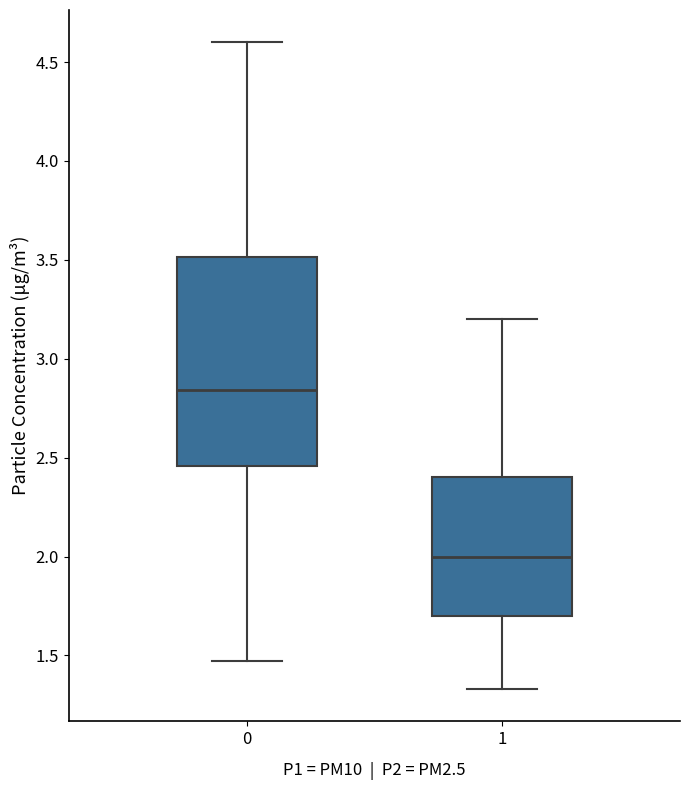

Where is the upper edge of the box at x = 0 on the y-axis? The values are not printed on the chart, so give them approximately, as read against the axis.

3.50